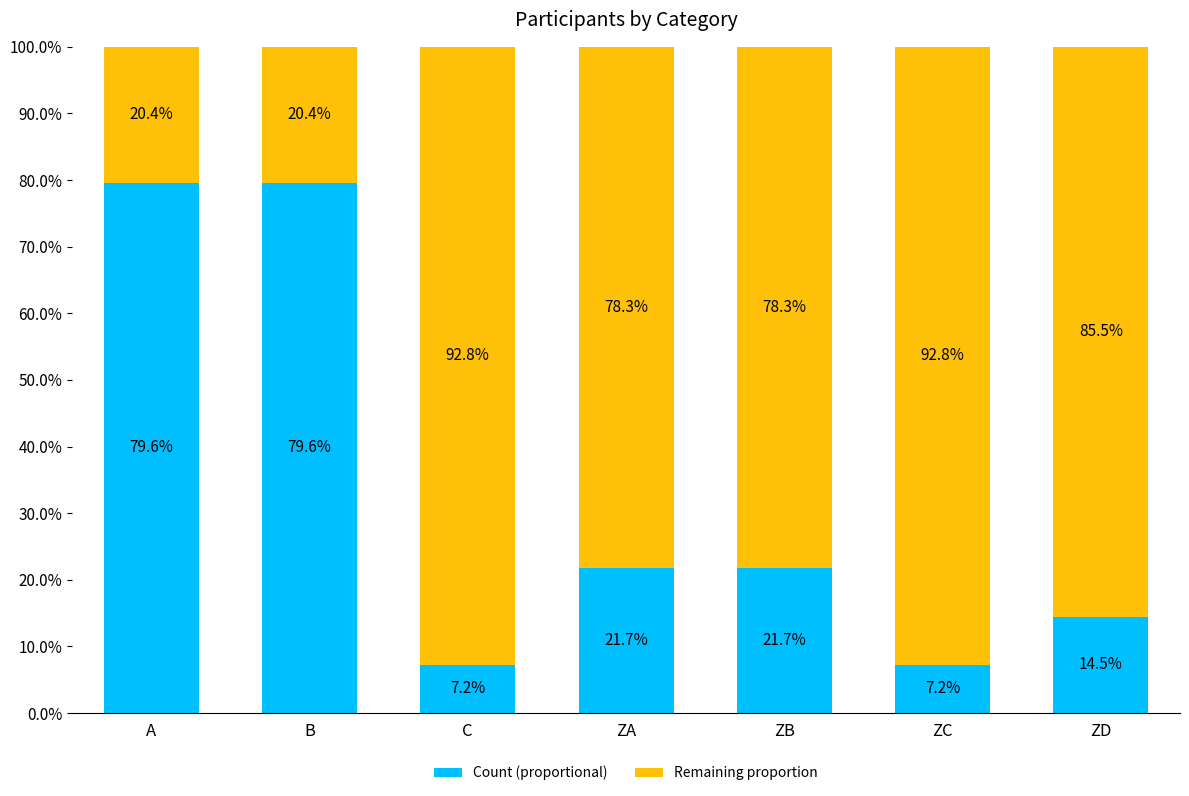

Reading left to right, what are the values for Count (proportional)?

A=79.6	B=79.6	C=7.2	ZA=21.7	ZB=21.7	ZC=7.2	ZD=14.5